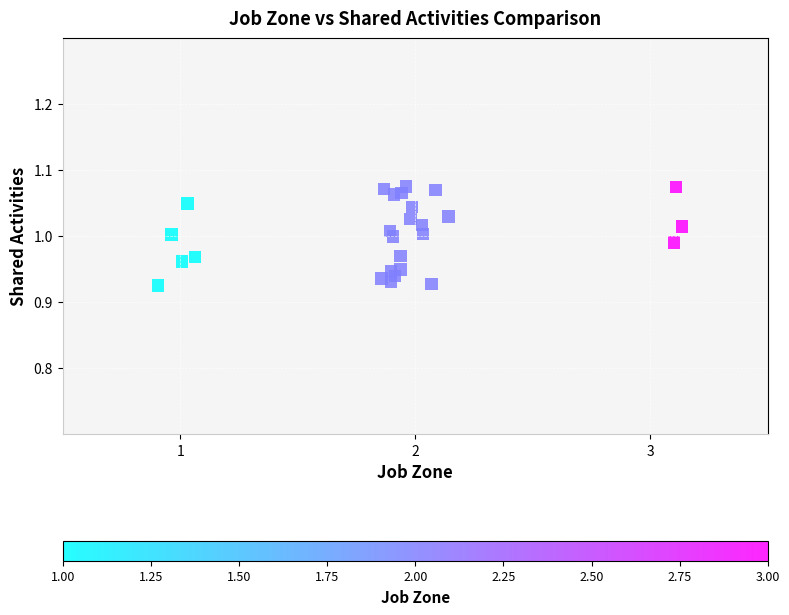

What is the range of X values (max minus min)?

2.2